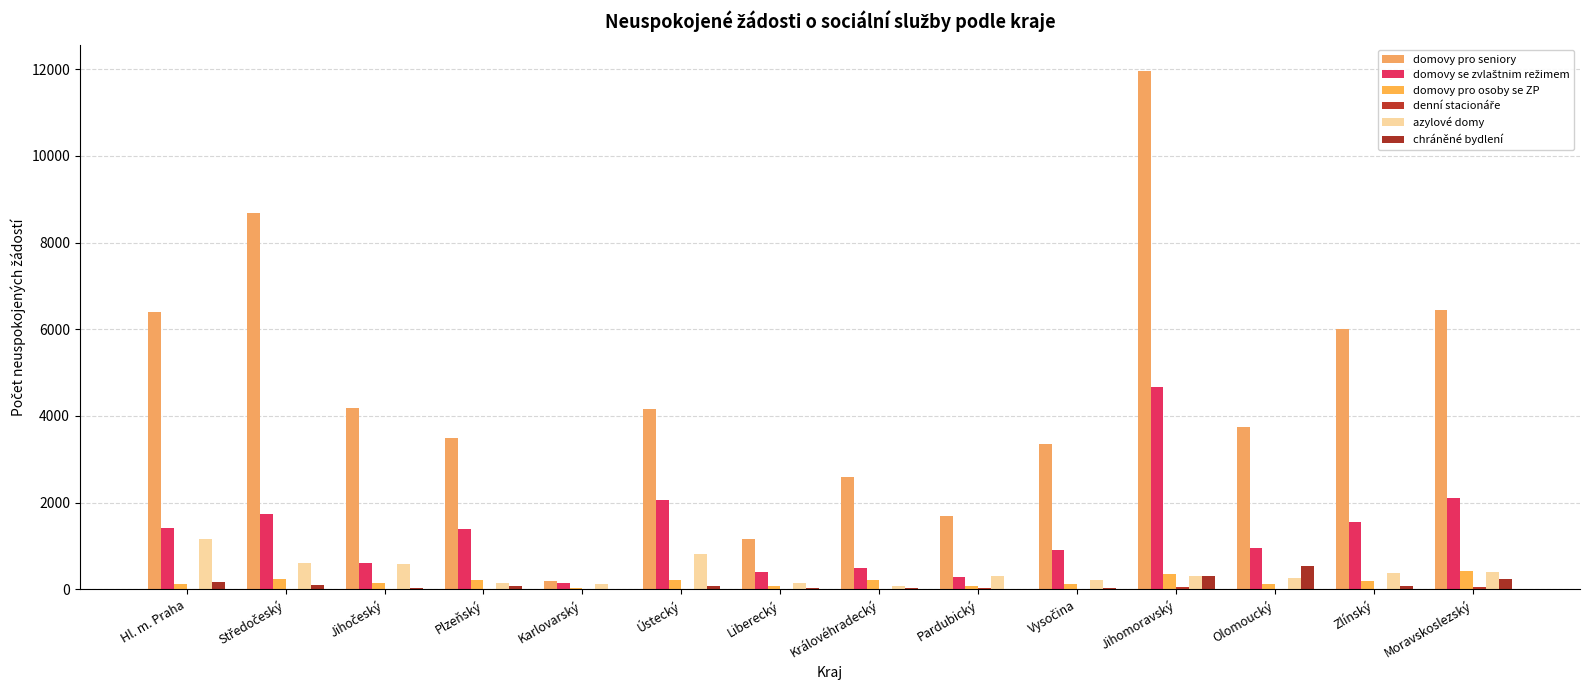

Reading left to right, what are all the values shown in this chart?

domovy pro seniory: Hl. m. Praha=6397	Středočeský=8685	Jihočeský=4191	Plzeňský=3481	Karlovarský=204	Ústecký=4163	Liberecký=1165	Královéhradecký=2583	Pardubický=1695	Vysočina=3353	Jihomoravský=11965	Olomoucký=3740	Zlínský=5996	Moravskoslezský=6440
domovy se zvlaštnim režimem: Hl. m. Praha=1419	Středočeský=1734	Jihočeský=600	Plzeňský=1396	Karlovarský=149	Ústecký=2070	Liberecký=400	Královéhradecký=505	Pardubický=297	Vysočina=917	Jihomoravský=4670	Olomoucký=960	Zlínský=1551	Moravskoslezský=2114
domovy pro osoby se ZP: Hl. m. Praha=122	Středočeský=231	Jihočeský=153	Plzeňský=227	Karlovarský=37	Ústecký=228	Liberecký=73	Královéhradecký=210	Pardubický=83	Vysočina=131	Jihomoravský=347	Olomoucký=120	Zlínský=186	Moravskoslezský=433
denní stacionáře: Hl. m. Praha=16	Středočeský=11	Jihočeský=0	Plzeňský=5	Karlovarský=1	Ústecký=11	Liberecký=8	Královéhradecký=4	Pardubický=25	Vysočina=7	Jihomoravský=57	Olomoucký=1	Zlínský=19	Moravskoslezský=53
azylové domy: Hl. m. Praha=1156	Středočeský=605	Jihočeský=596	Plzeňský=152	Karlovarský=119	Ústecký=816	Liberecký=156	Královéhradecký=77	Pardubický=318	Vysočina=217	Jihomoravský=314	Olomoucký=253	Zlínský=367	Moravskoslezský=397
chráněné bydlení: Hl. m. Praha=166	Středočeský=98	Jihočeský=35	Plzeňský=84	Karlovarský=2	Ústecký=86	Liberecký=37	Královéhradecký=40	Pardubický=11	Vysočina=35	Jihomoravský=308	Olomoucký=550	Zlínský=71	Moravskoslezský=233